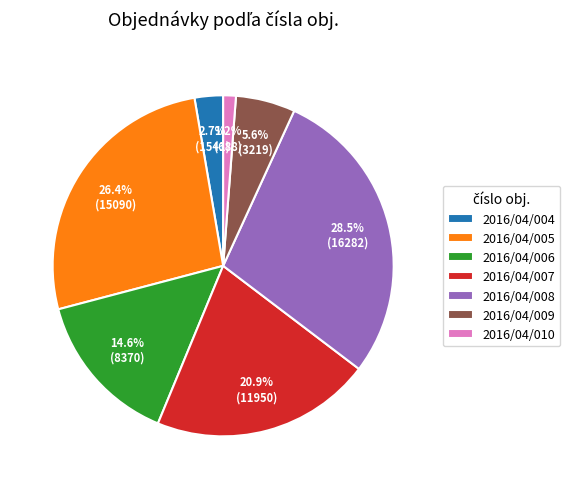

True or false: 2016/04/009 accounts for 11% of the total.

False